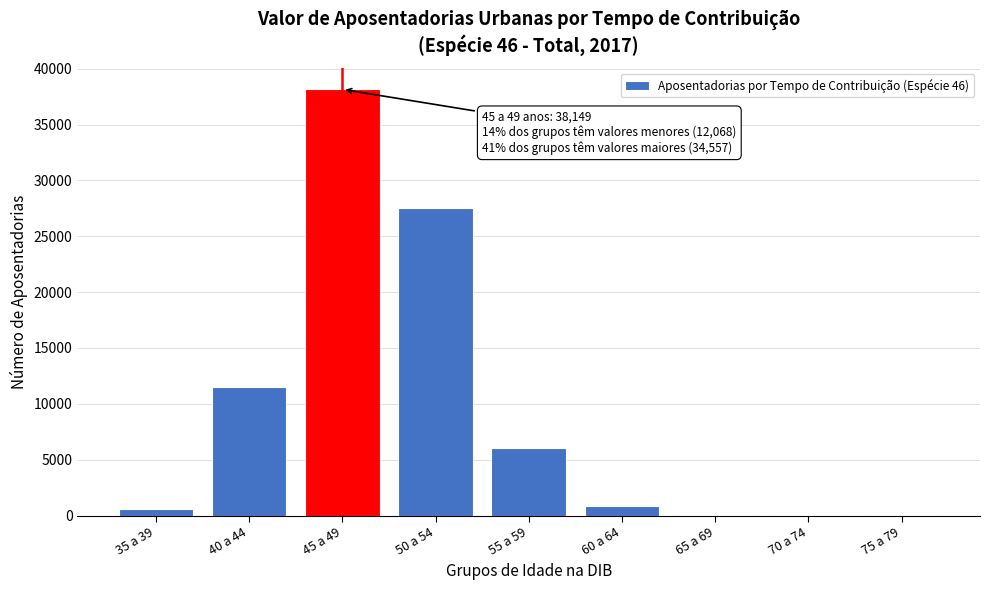

Between 40 a 44 and 45 a 49, which is larger?

45 a 49